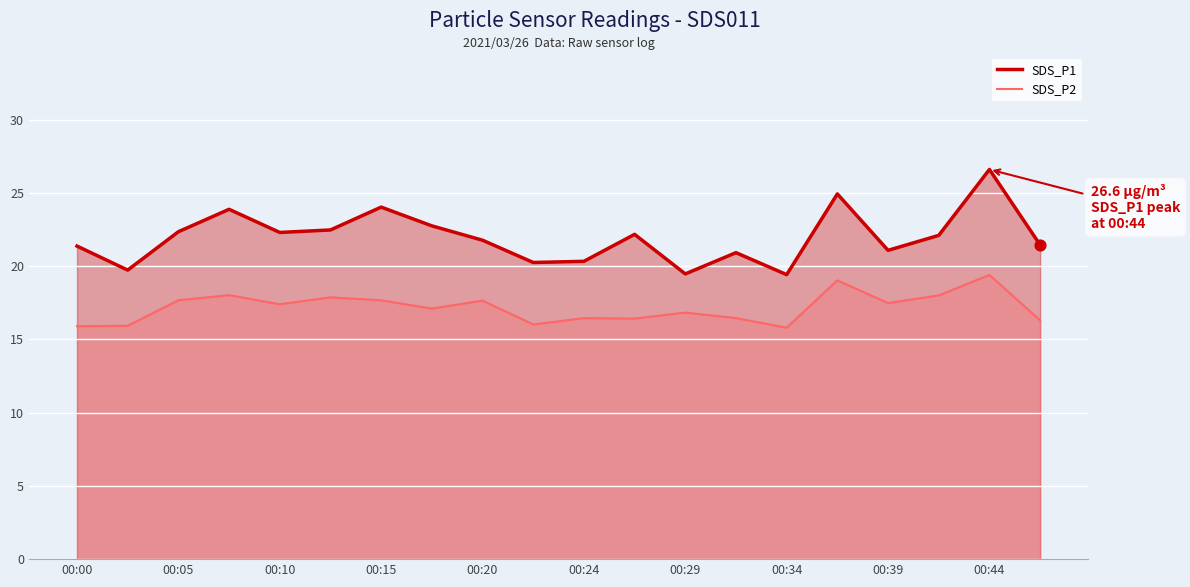

What is the total value across all series at 00:15?

41.7